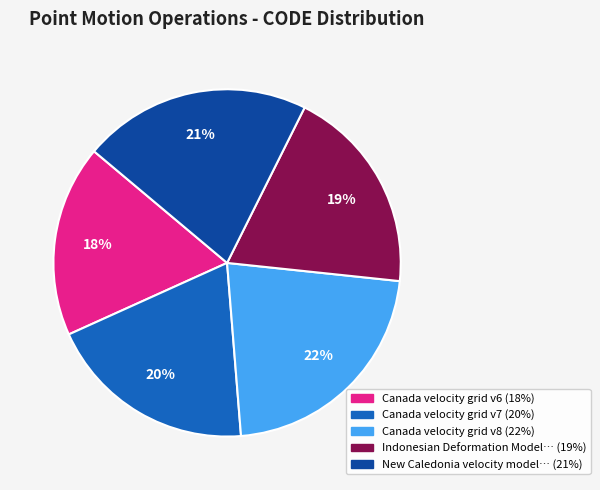

To the nearest percent, what is the difference between the largest and smallest slice percentages?

4%